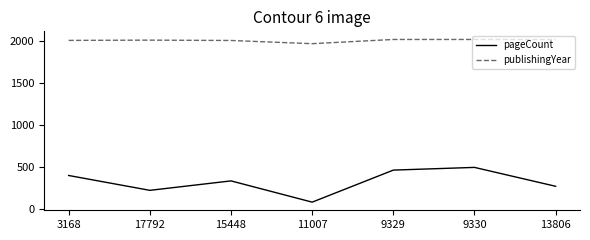

The pageCount series shows 428 at 13806. True or false?

False